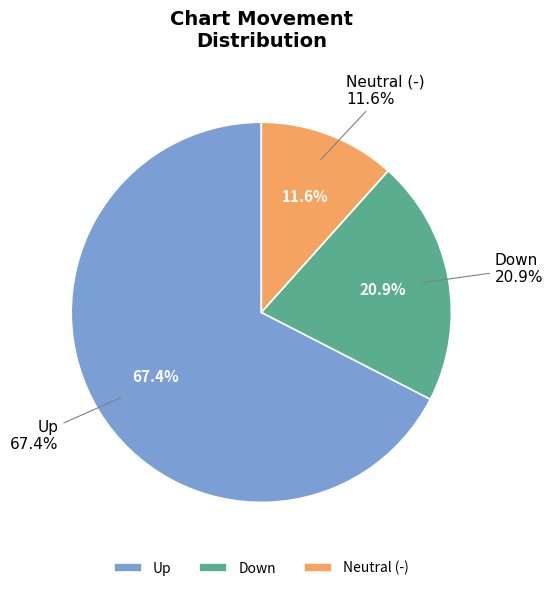

Between up and -, which is larger?

up